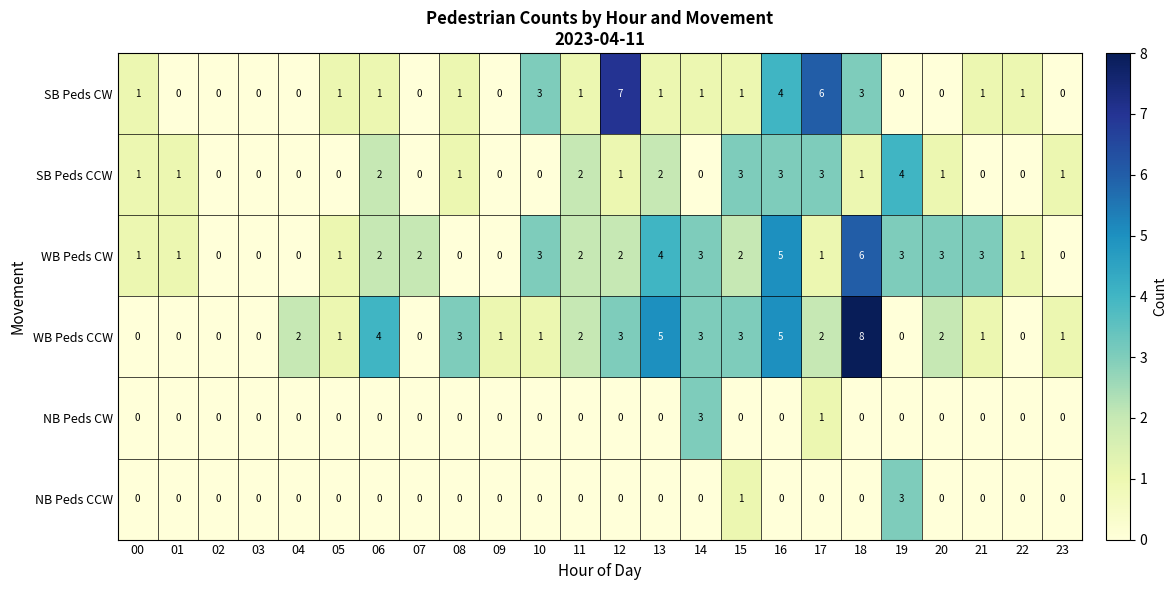

How many positive values does the SB Peds CW series have?

15